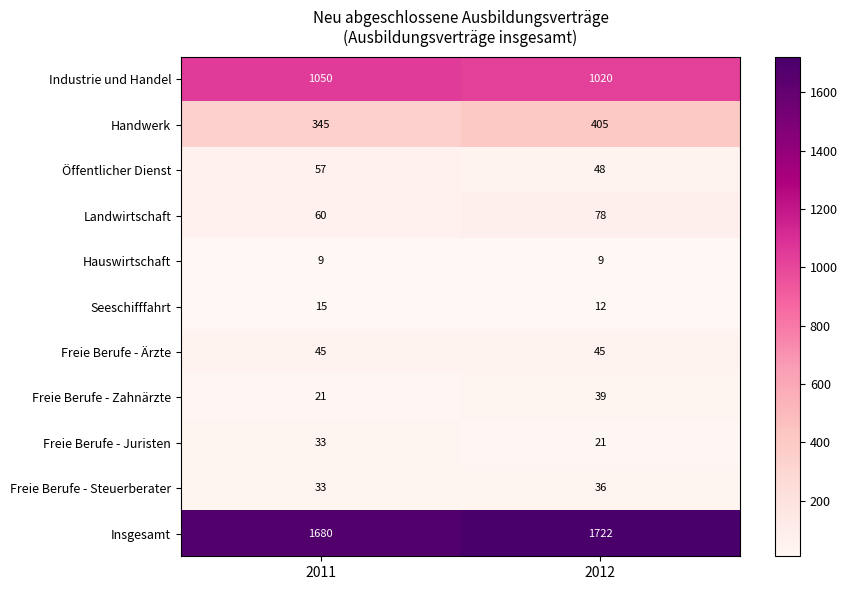

What is the sum of the Öffentlicher Dienst values at 2012 and 2011?

105